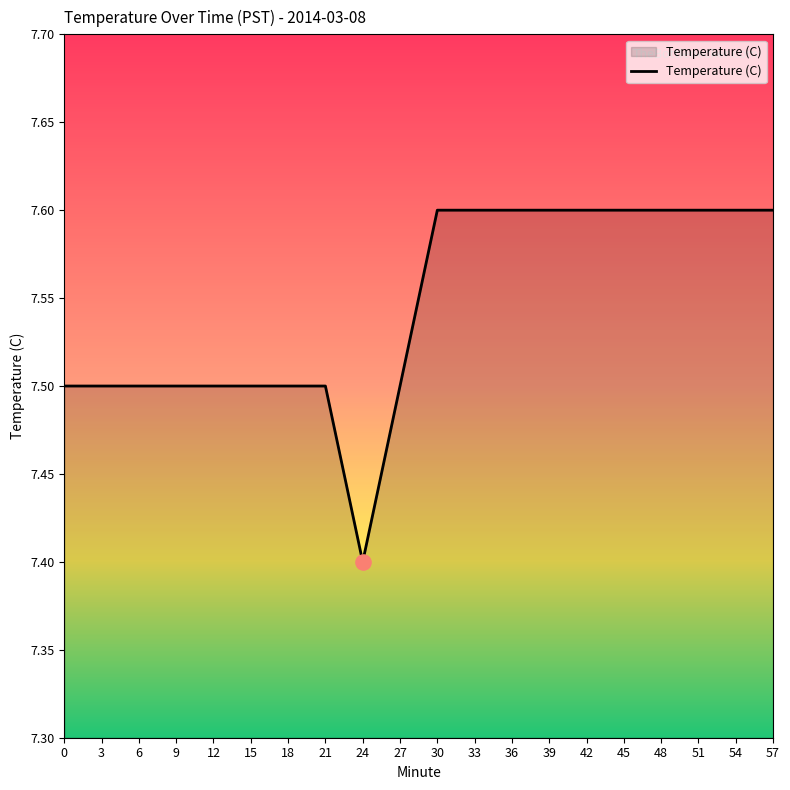

What is the ratio of the value at 33 to the value at 51?

1.0